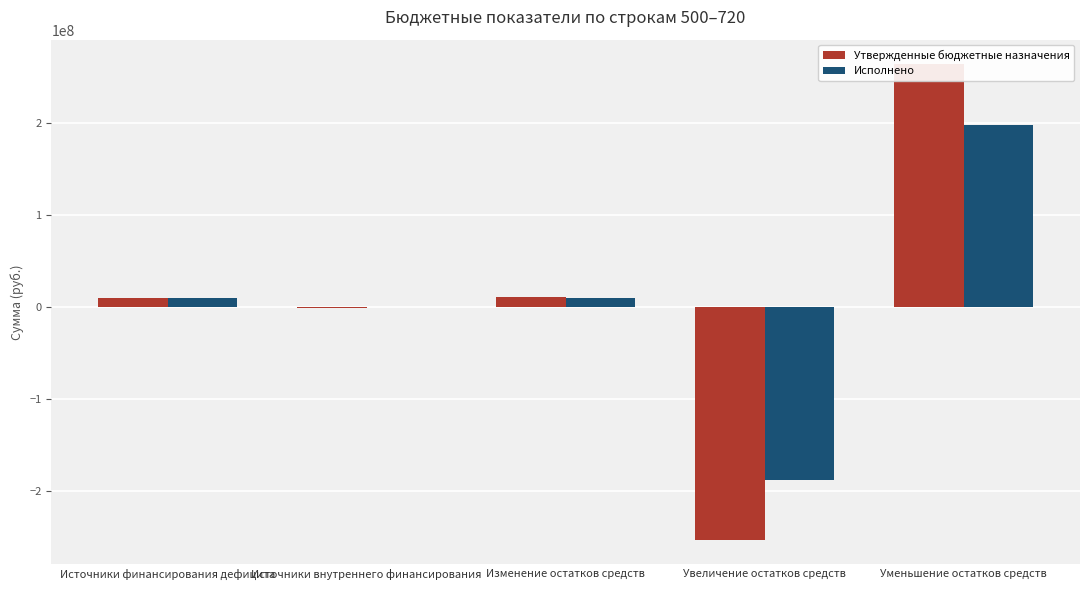

Reading left to right, list all the values displayed in this chart.

Утвержденные бюджетные назначения: Источники финансирования дефицита=10310500.0	Источники внутреннего финансирования=-949052.9	Изменение остатков средств=11259552.9	Увеличение остатков средств=-252892609.3	Уменьшение остатков средств=264152162.2
Исполнено: Источники финансирования дефицита=9844848.5	Источники внутреннего финансирования=-300000.0	Изменение остатков средств=10144848.5	Увеличение остатков средств=-187839083.9	Уменьшение остатков средств=197983932.4